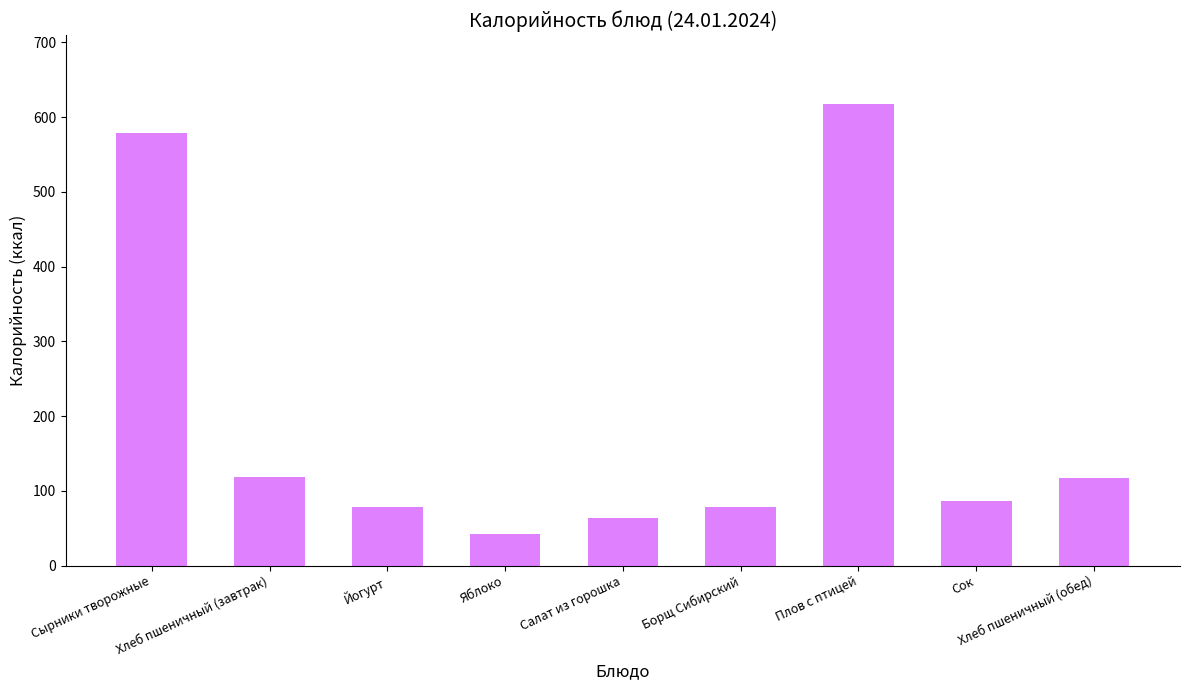

What is the label of the 8th bar from the right?

Хлеб пшеничный (завтрак)